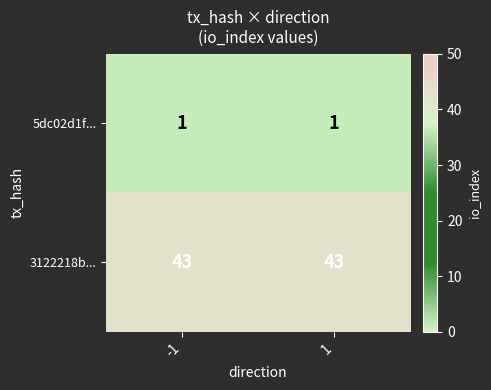

Is it true that 5dc02d1f... equals 1 at 1?

True